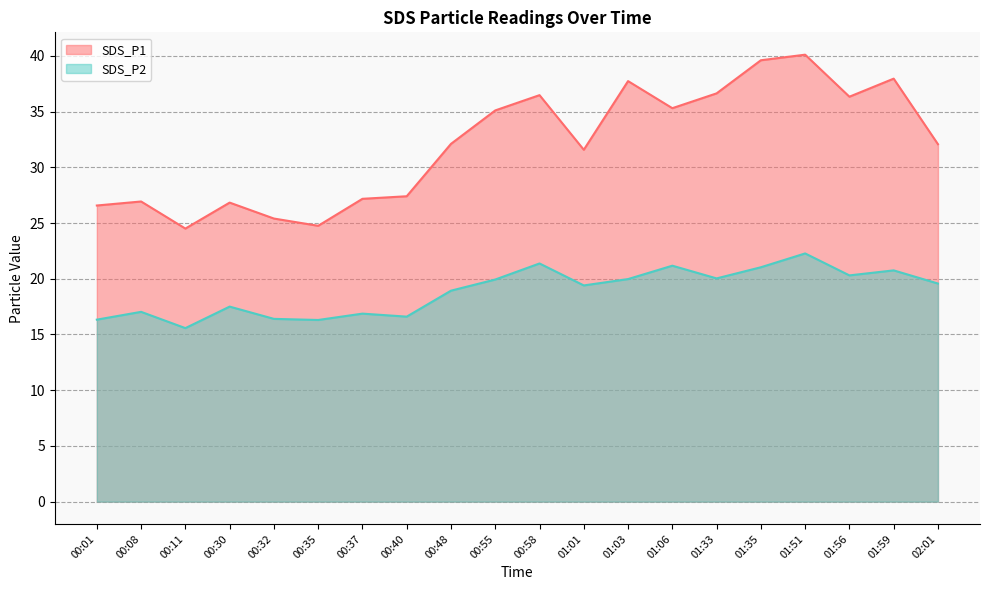

At which label does SDS_P1 reach its minimum?

00:11